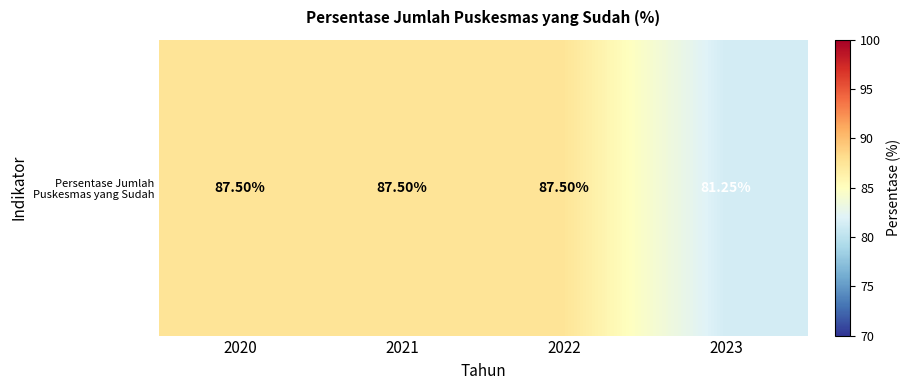

List the labels in order of value, largest first.

2020, 2021, 2022, 2023